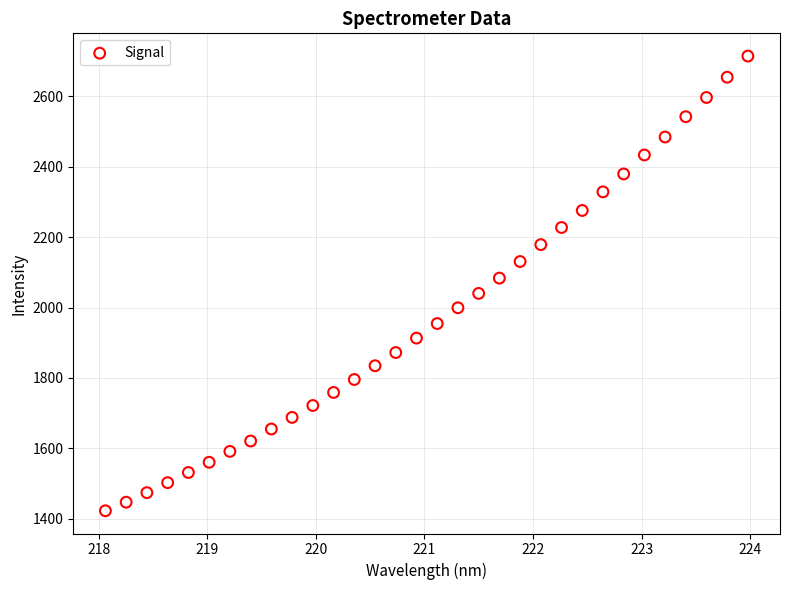

What is the range of X values (max minus min)?

5.9